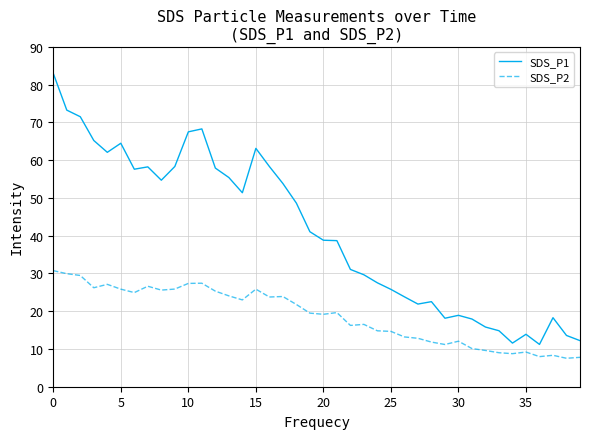

Which series has the largest total across all categories?

SDS_P1